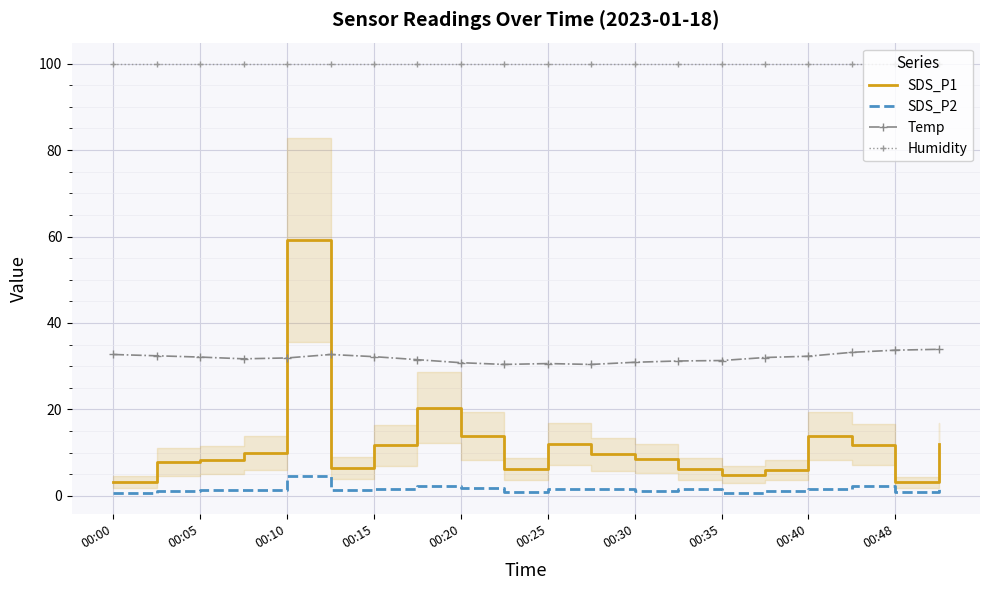

List the series in order of their peak value, highest first.

Humidity, SDS_P1, Temp, SDS_P2